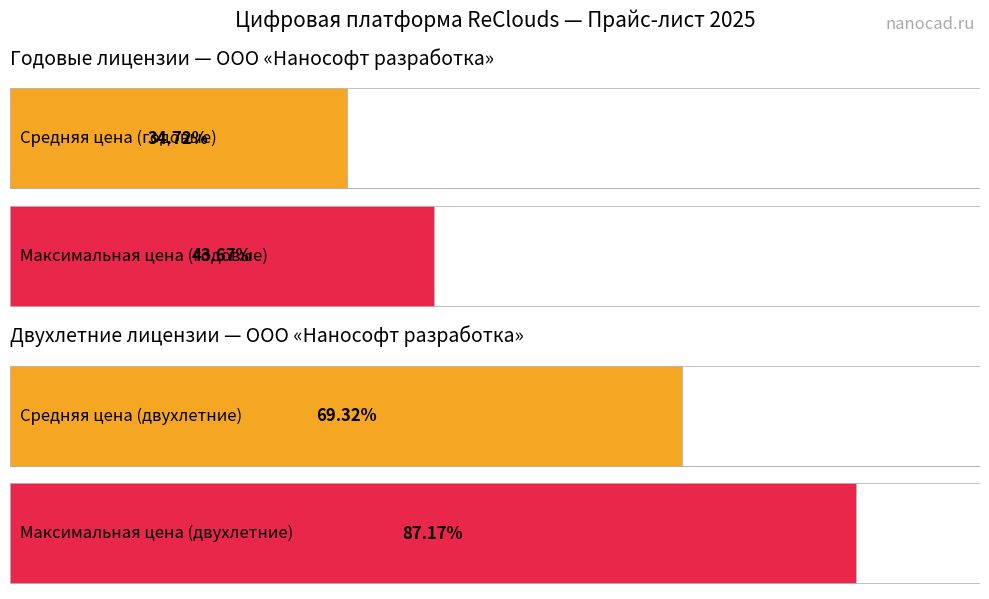

How many series are shown in this chart?

2